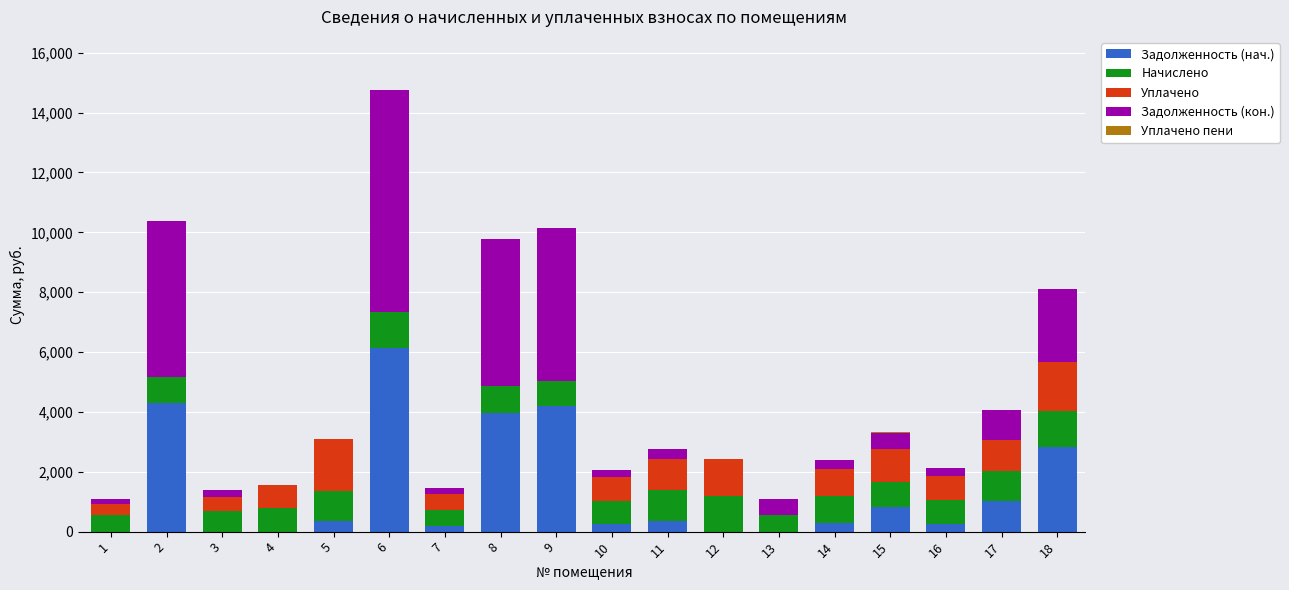

What is the sum of all Задолженность (нач.) values?

24982.2